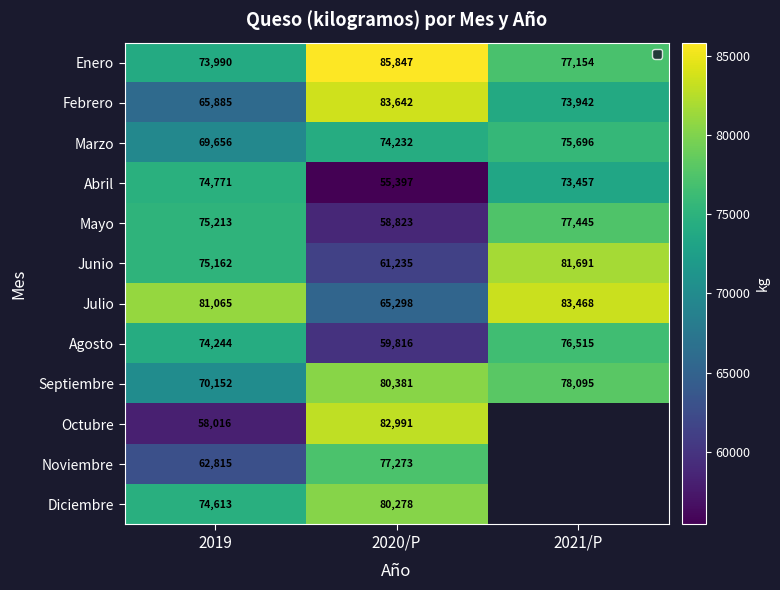

At 2019, list the series in order from smallest to largest.

Octubre, Noviembre, Febrero, Marzo, Septiembre, Enero, Agosto, Diciembre, Abril, Junio, Mayo, Julio